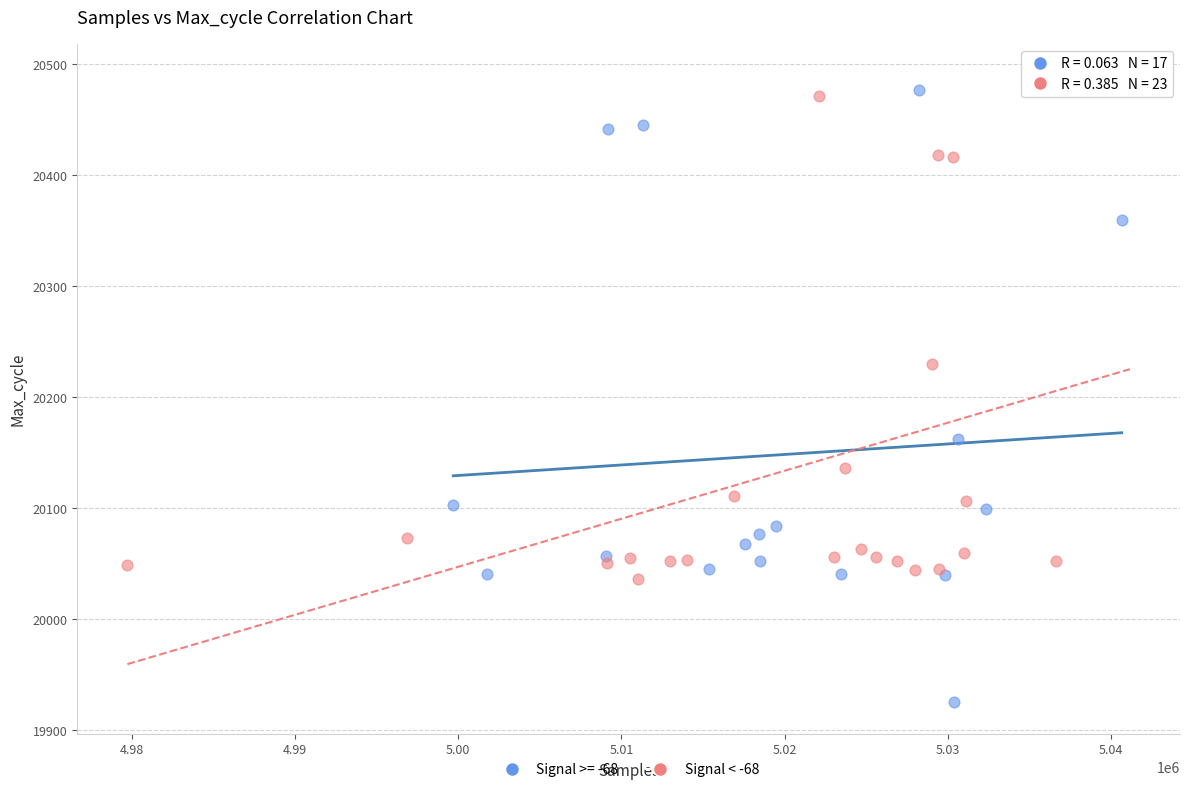

Which series has the largest Y range (max minus min)?

Signal >= -68